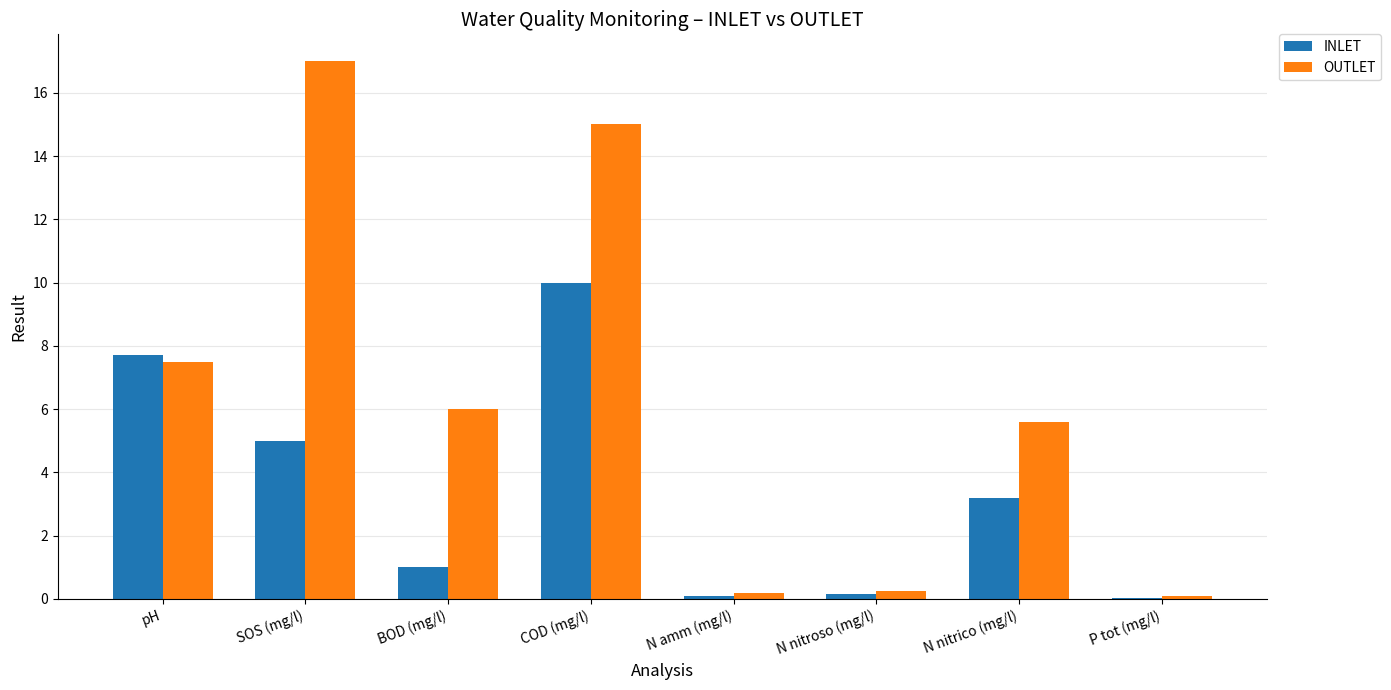

At which category does the chart reach its peak across all series?

SOS (mg/l)